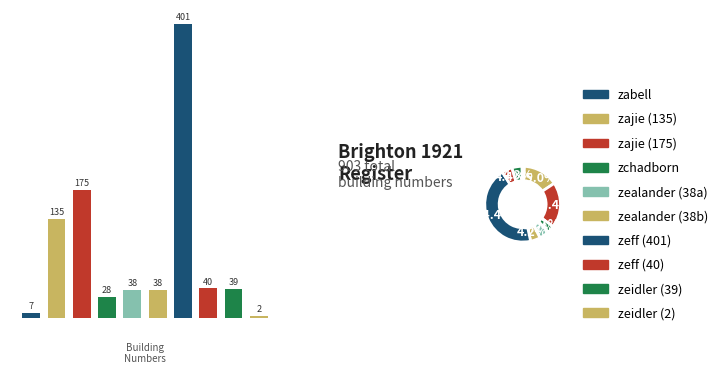

How many slices are in this pie chart?

10